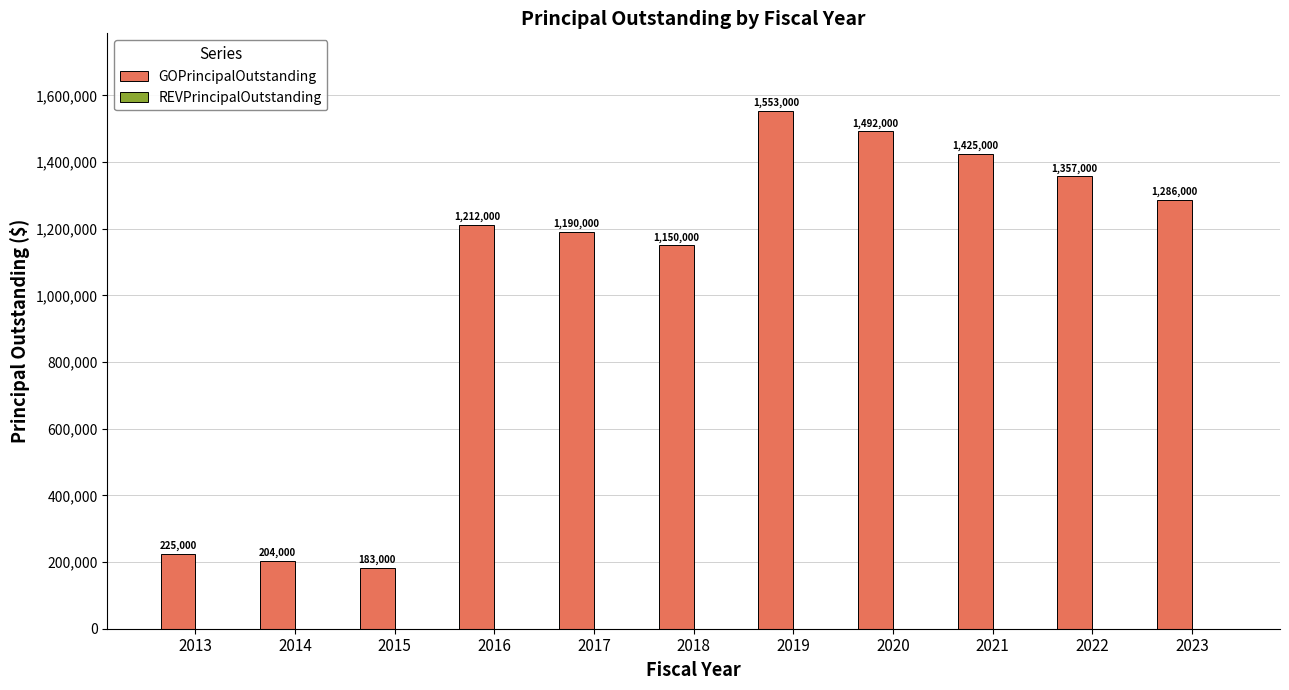

What is the value of the 5th bar from the left?

1190000